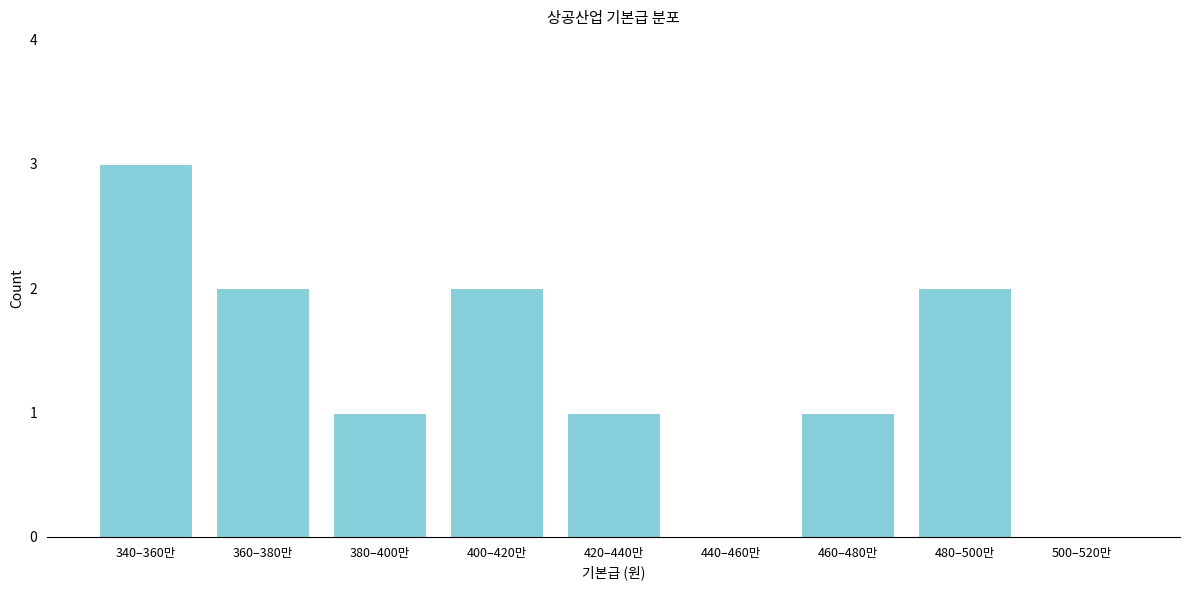

Reading left to right, transcribe all the data shown in this chart.

340–360만=3	360–380만=2	380–400만=1	400–420만=2	420–440만=1	440–460만=0	460–480만=1	480–500만=2	500–520만=0